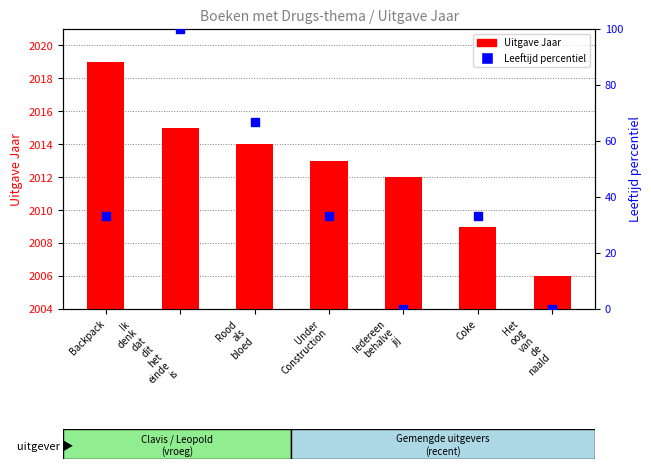

Which series reaches the minimum Y coordinate?

Leeftijd percentiel